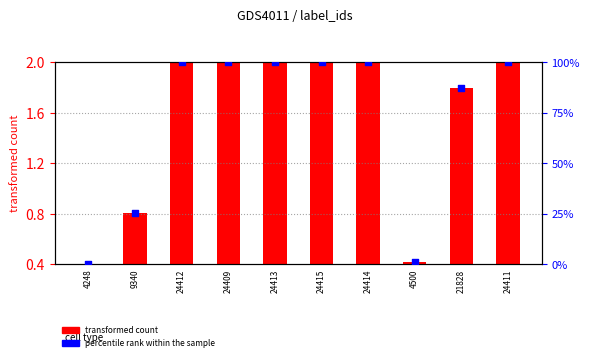

Which series has the widest spread of Y values?

percentile rank within the sample